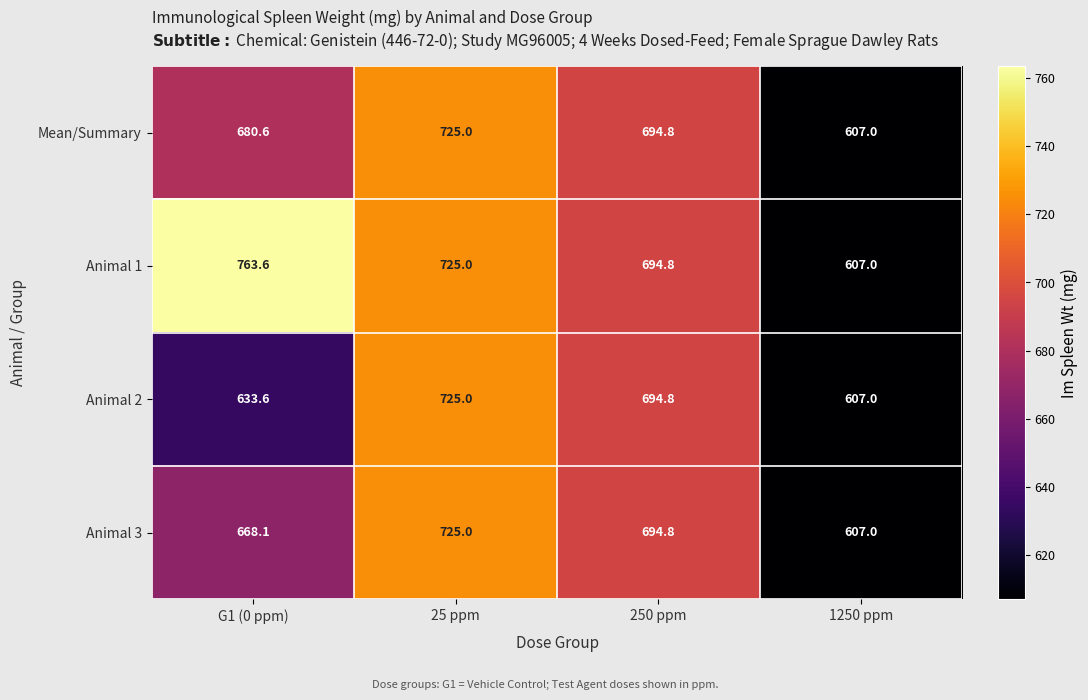

At how many categories does at least one series exceed 683?

3